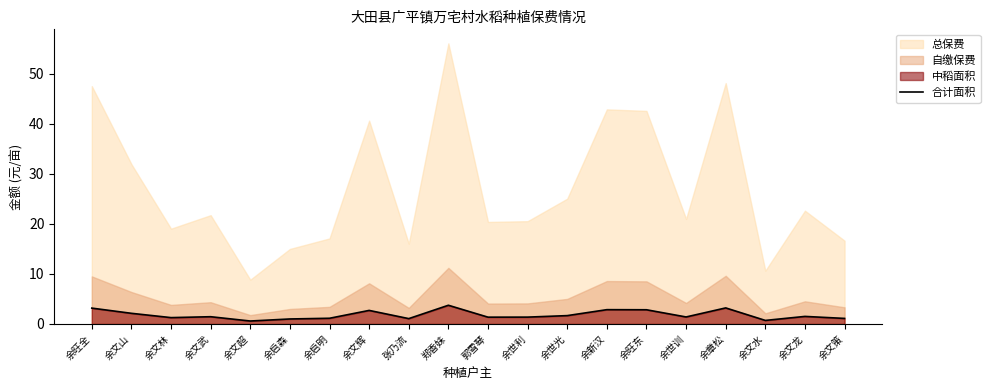

Reading left to right, list all the values displayed in this chart.

余旺全=3.2	余文山=2.1	余文林=1.3	余文武=1.4	余文超=0.6	余启森=1.0	余启明=1.1	余文辉=2.7	张乃流=1.1	郑香妹=3.7	郭雪琴=1.4	余世利=1.4	余世光=1.7	余新汉=2.9	余旺东=2.8	余世训=1.4	余章松=3.2	余文水=0.7	余文龙=1.5	余文策=1.1